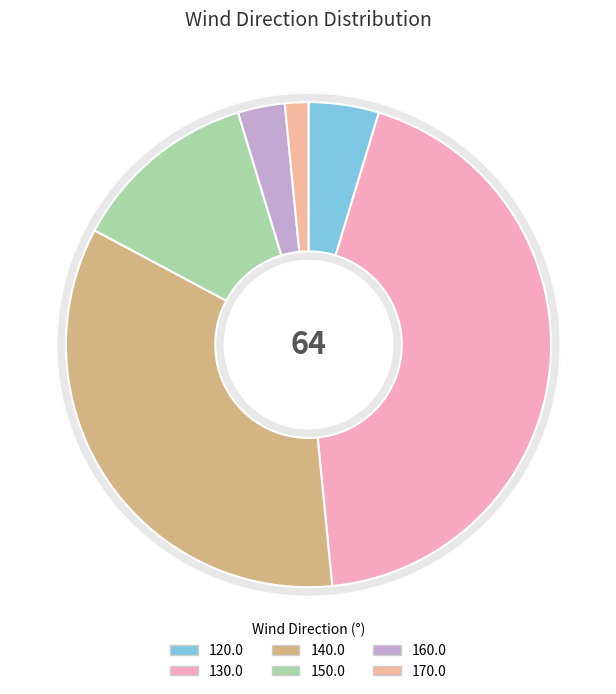

To the nearest percent, what portion does 120.0 represent?

5%